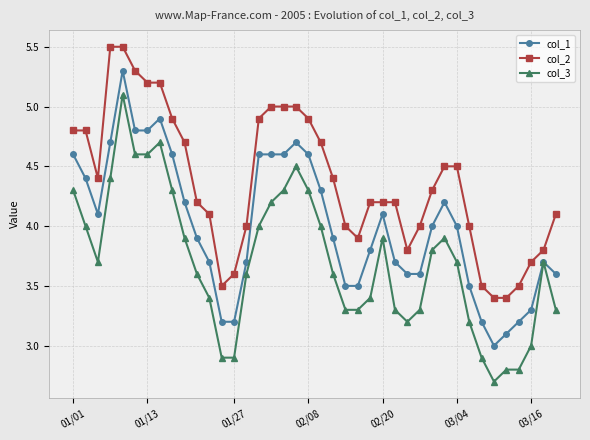

Rank the series by their maximum value, from highest to lowest.

col_2, col_1, col_3